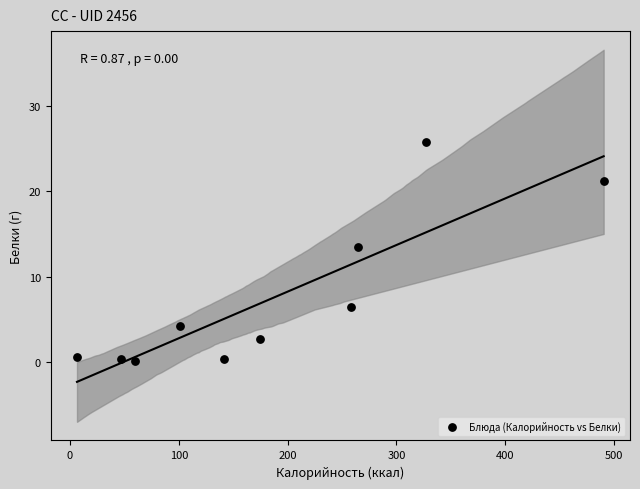

What is the range of Y values (max minus min)?

25.7